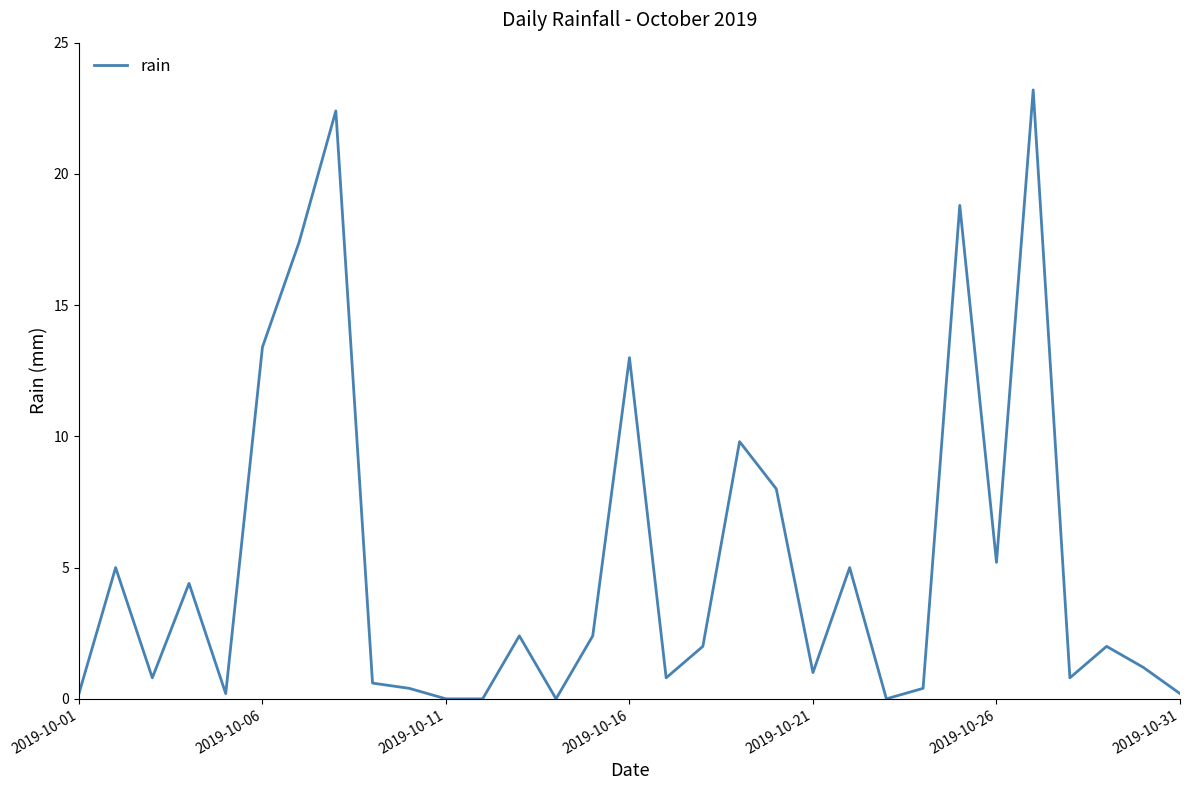

What is the maximum value shown in the chart?

23.2